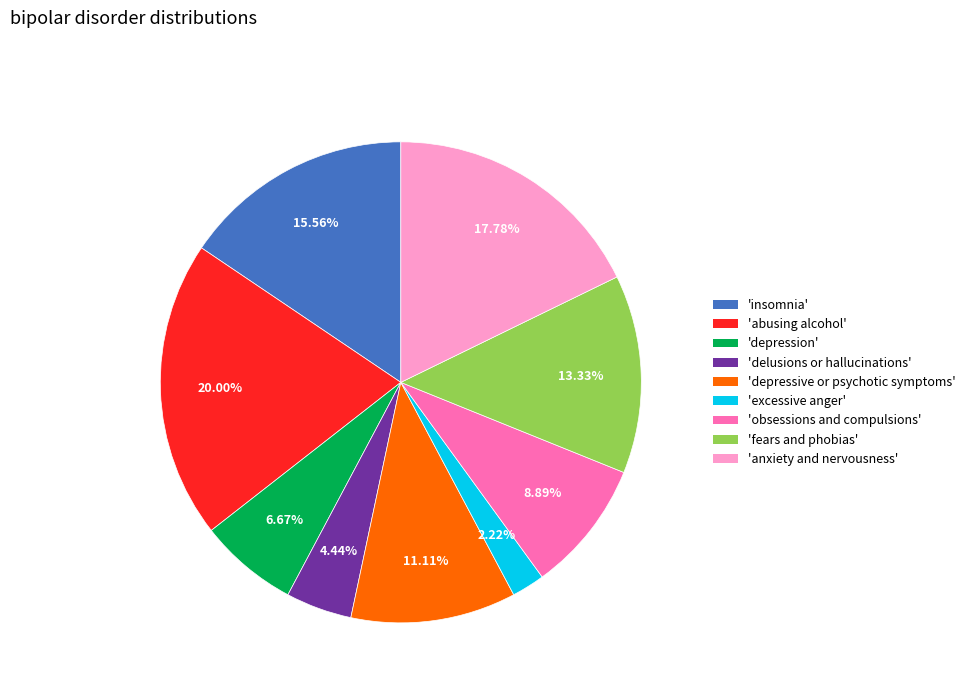

Approximately how many times larger is the value at 'fears and phobias' compared to 'depression'?

2.0